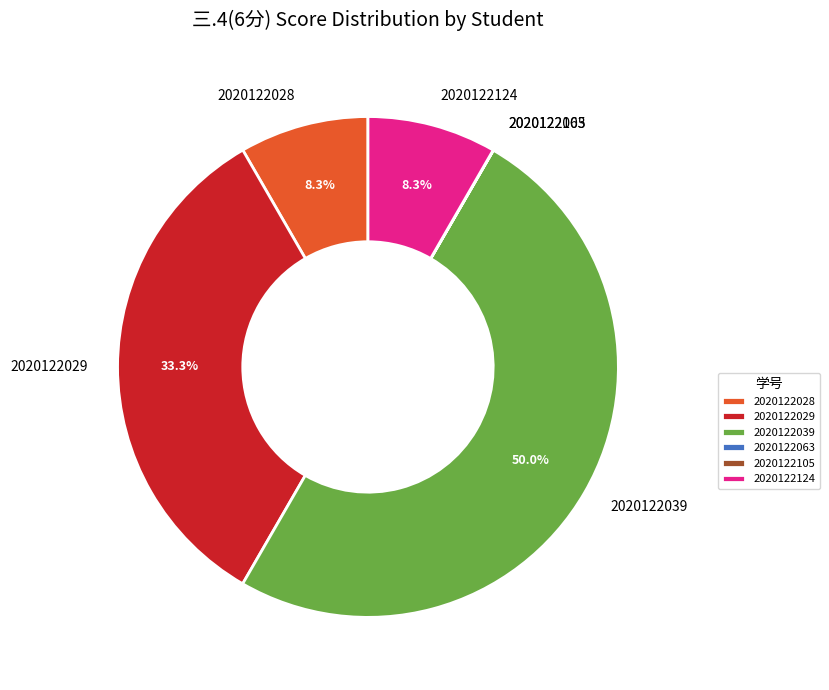

Is it true that 2020122124 is 8% of the pie?

True